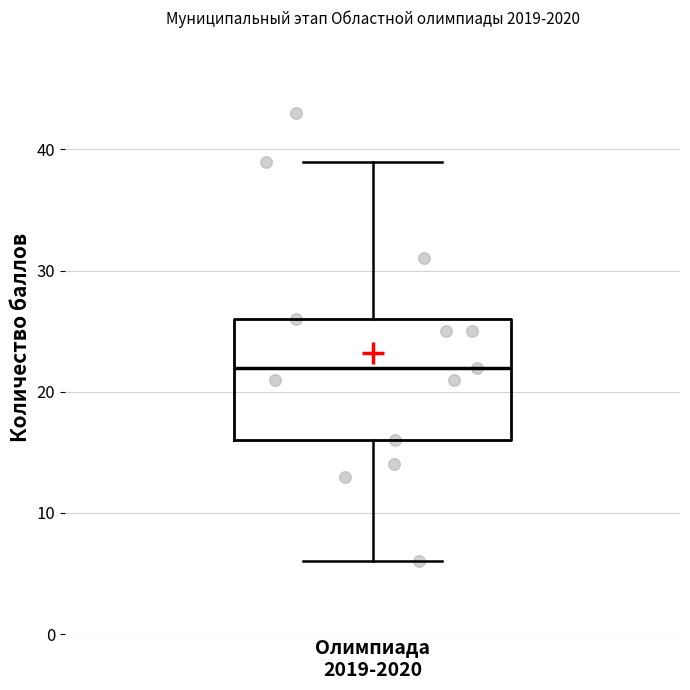

Read this box plot against the y-axis: the position of the median line, the range covered by the box, and the ends of both whiskers. The values are not printed on the chart, so give them approximately, as read against the axis.

median 22, box 16 to 26, whiskers 6 to 39